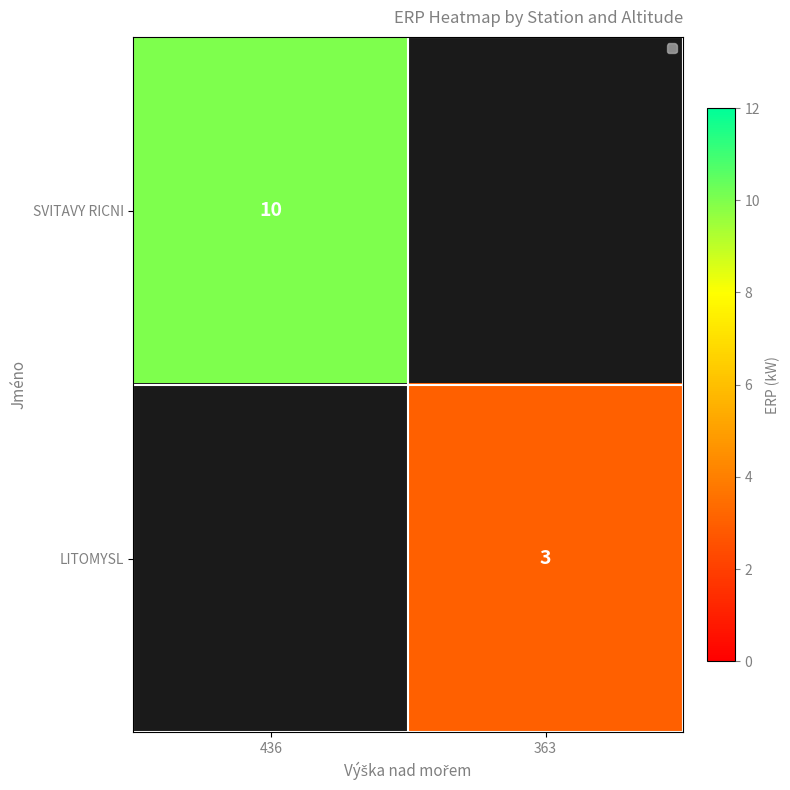

How many series are shown in this chart?

2